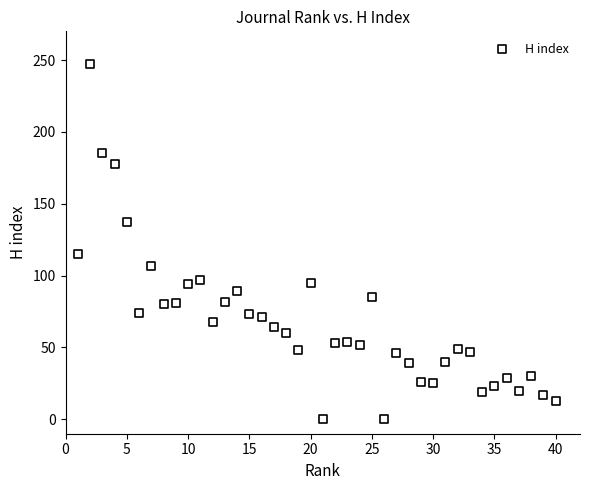

What Y value in the scatter plot is closest to 123?

115